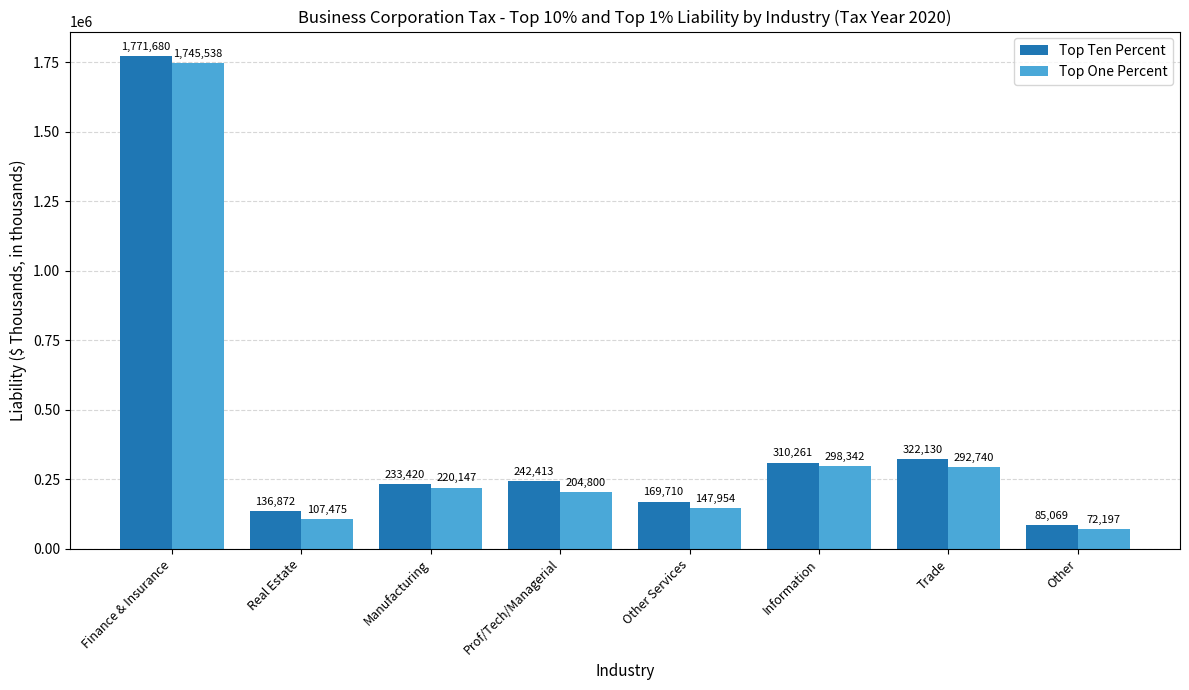

What is the total value across all series at Manufacturing?

453566.8